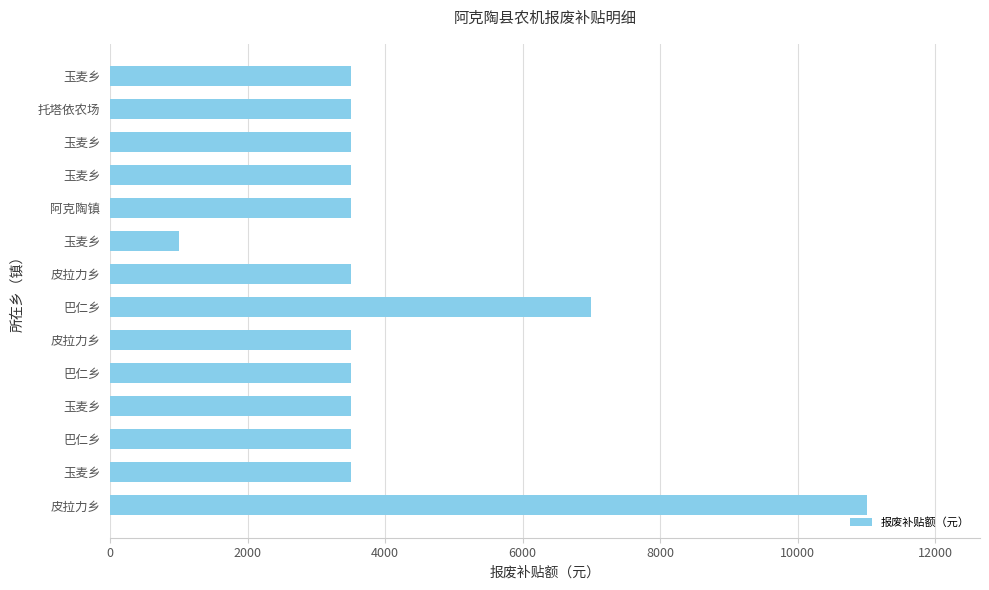

Does the chart contain stacked bars?

No